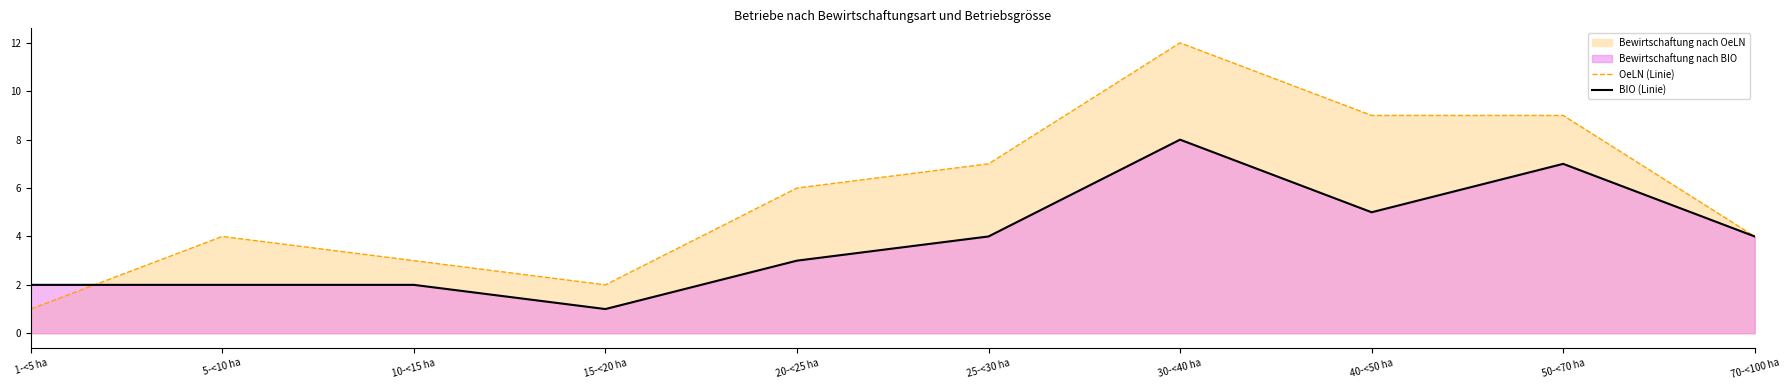

What position from the left is 15-<20 ha?

4